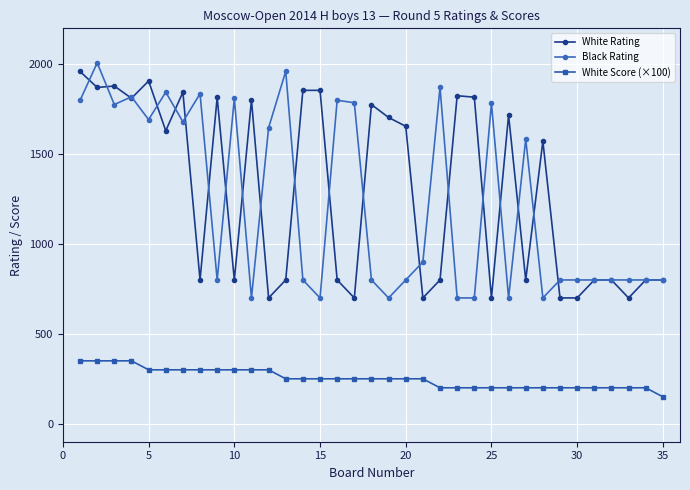

At how many categories does at least one series exceed 1742?

21